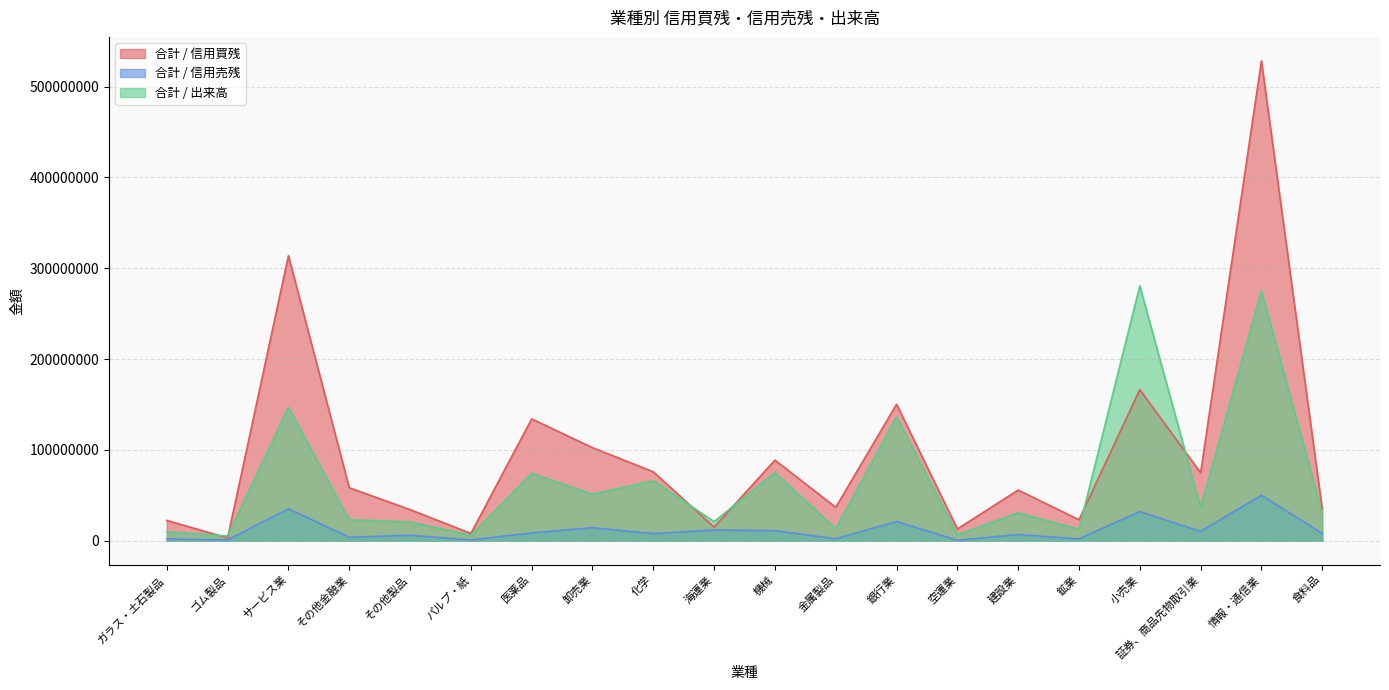

The value of 合計 / 信用買残 at ゴム製品 is 1994555. True or false?

False